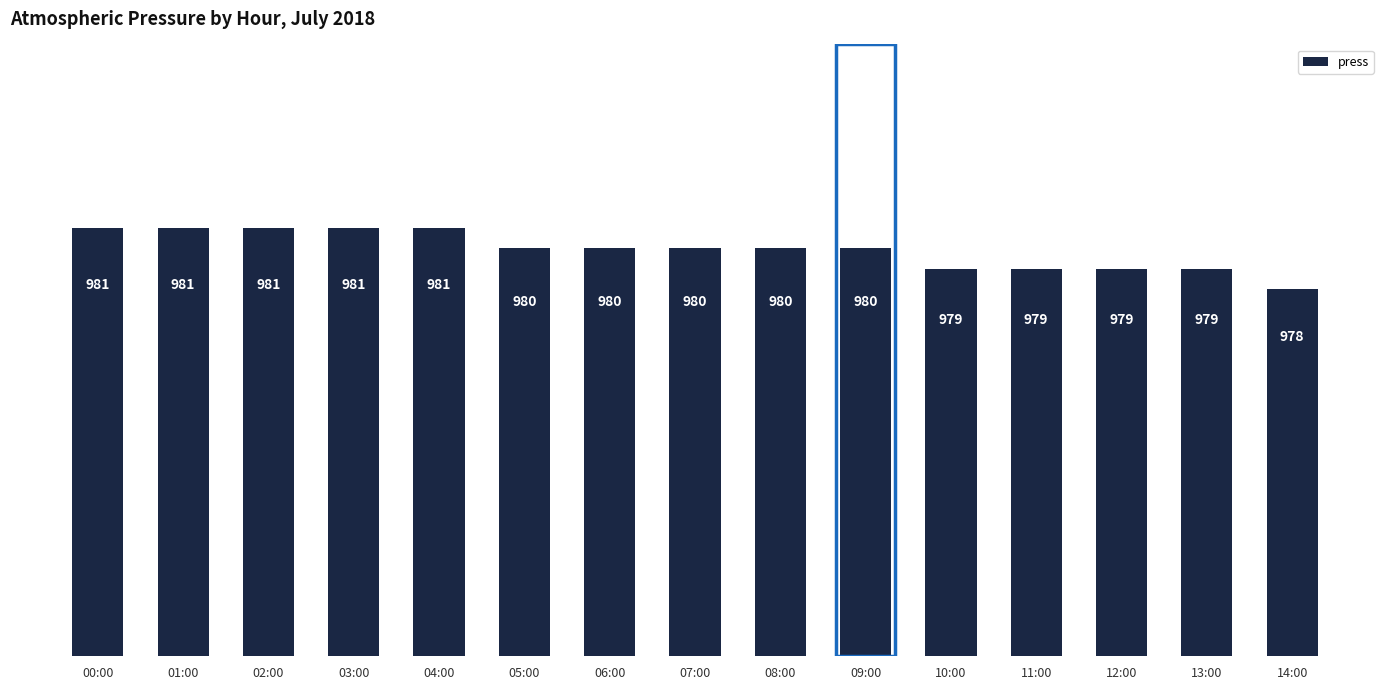

Is it true that the value at 11:00 is 433?

False